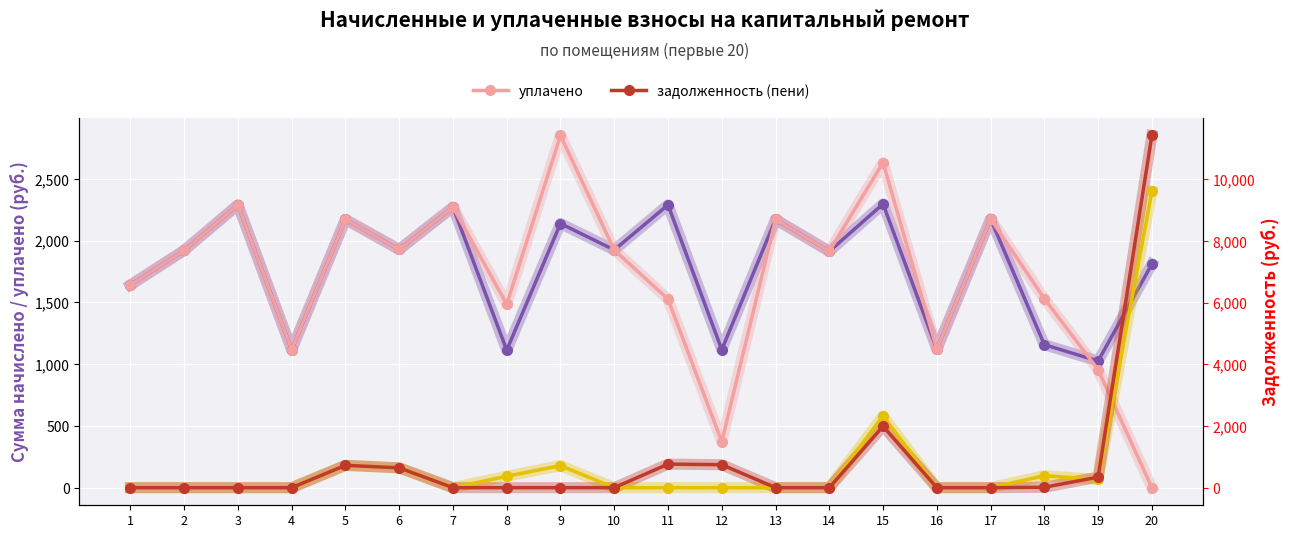

Which series has the largest total across all categories?

начислено